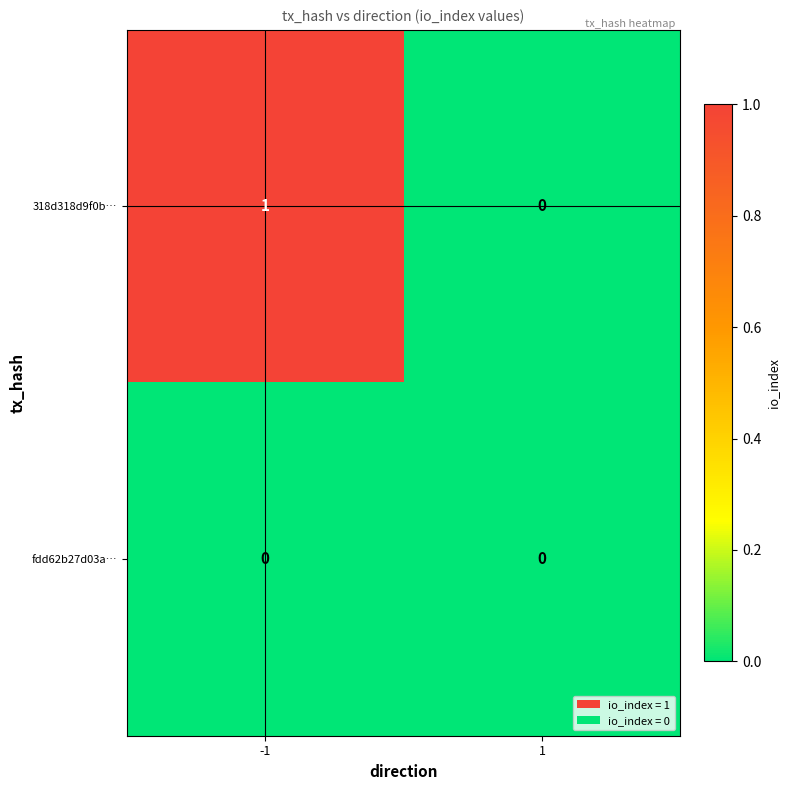

Reading right to left, extract all data points from this chart.

318d318d9f0b…: 0	1
fdd62b27d03a…: 0	0